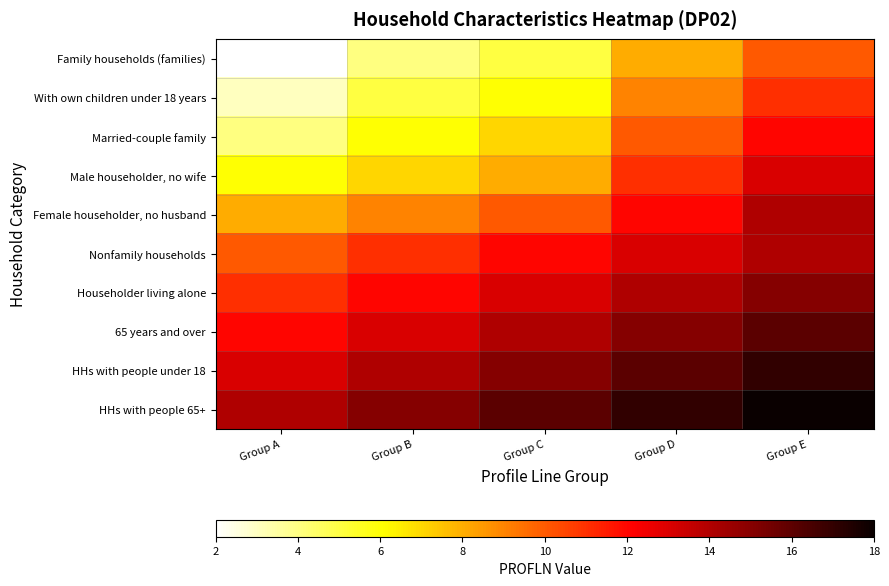

What is the minimum value shown in the chart?

2